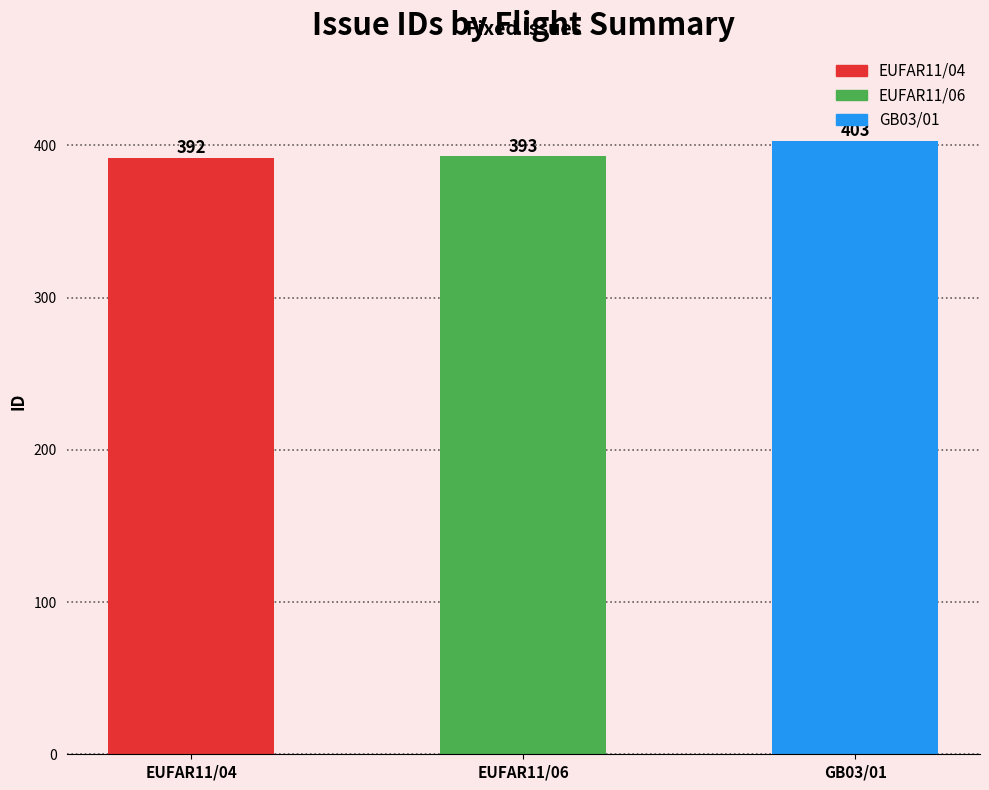

At which label is the value closest to 397?

EUFAR11/06